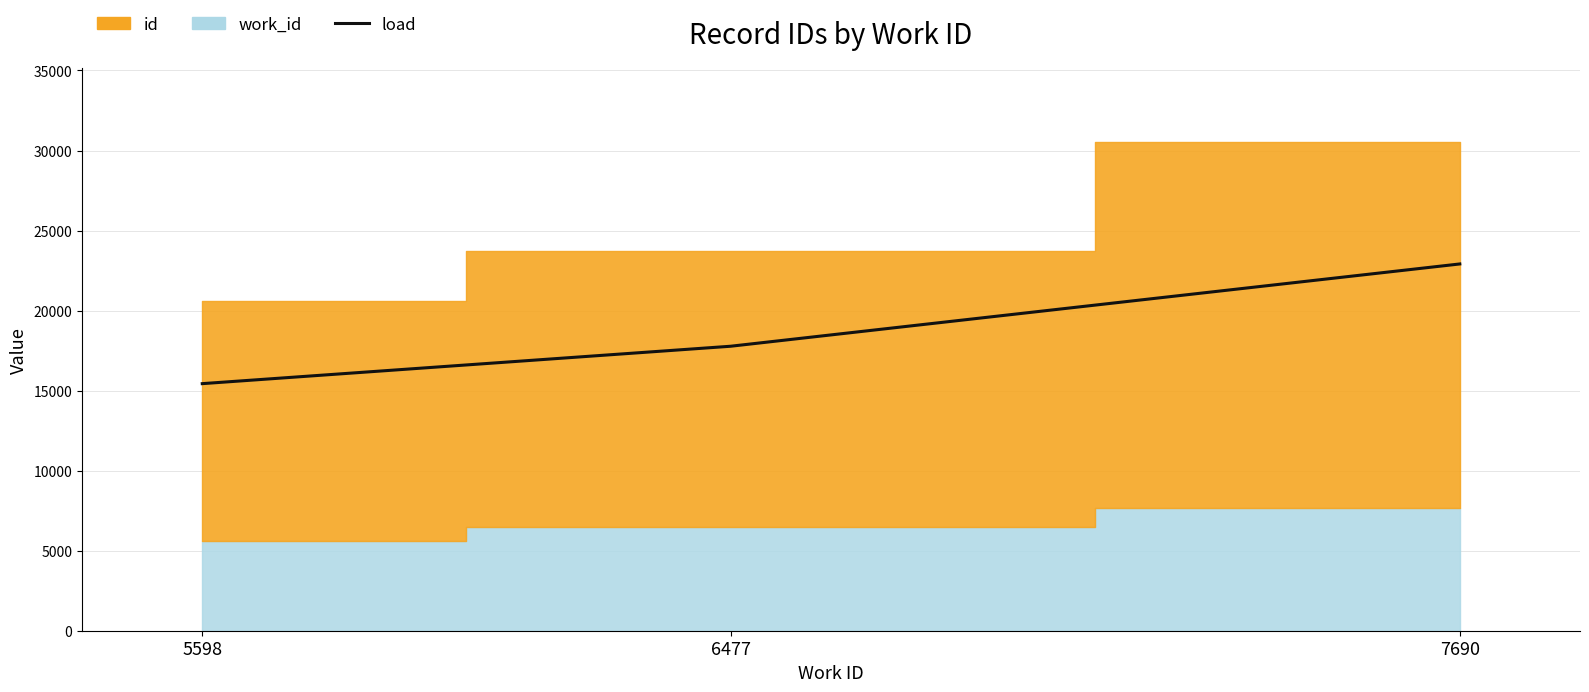

The chart shows a value of 36341.7 at 7690. True or false?

False